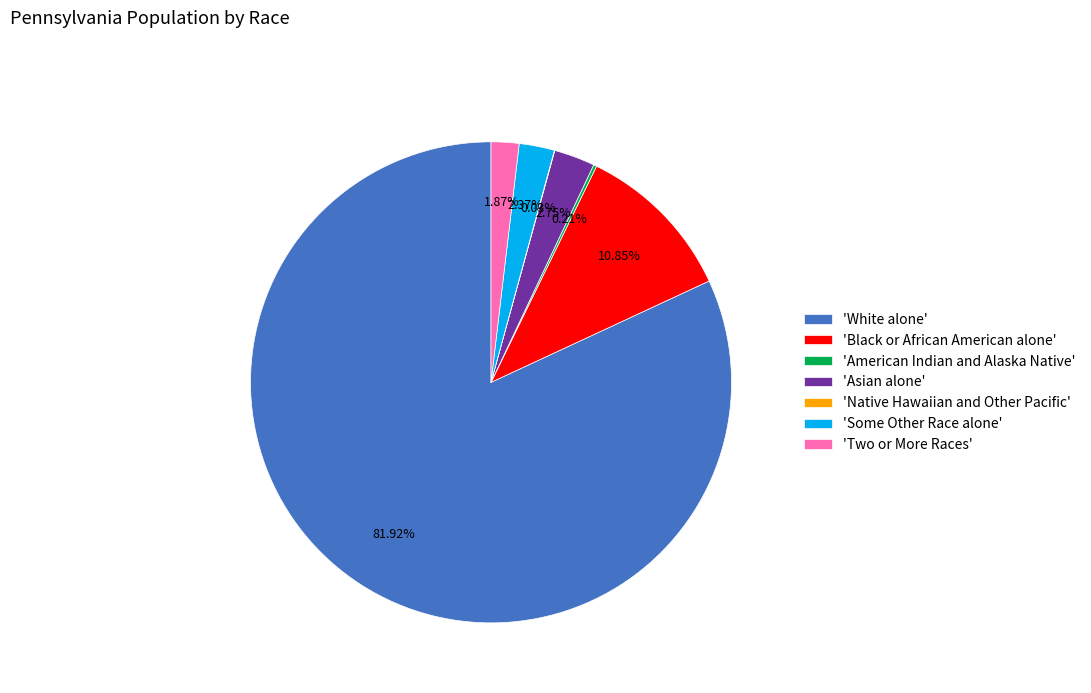

Which category has the biggest portion of the pie?

'White alone'